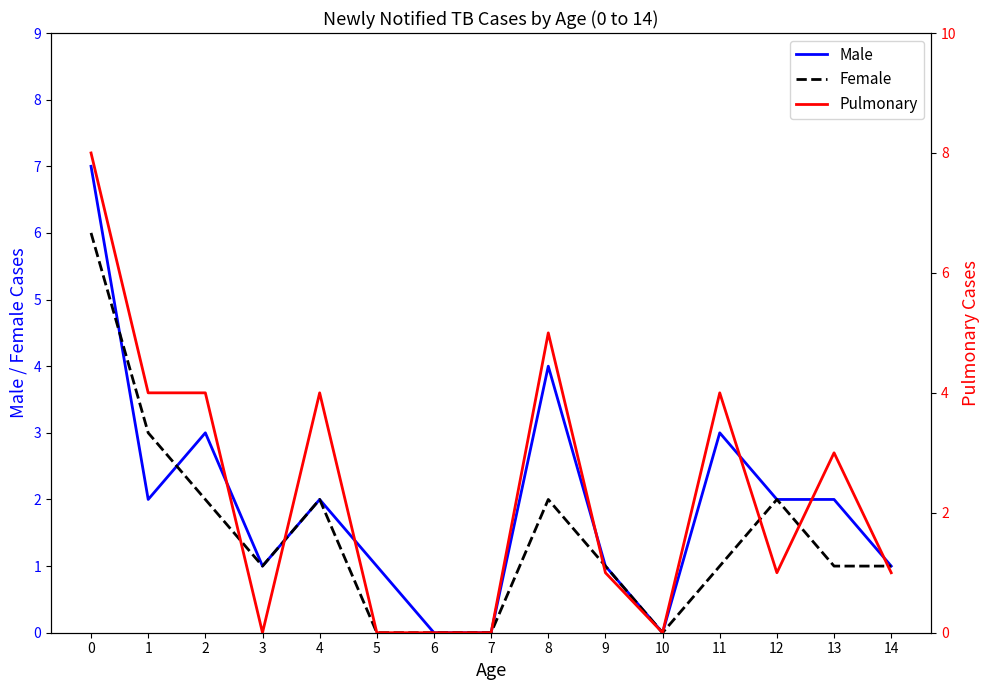

What is the difference between the Male values at 12 and 3?

1